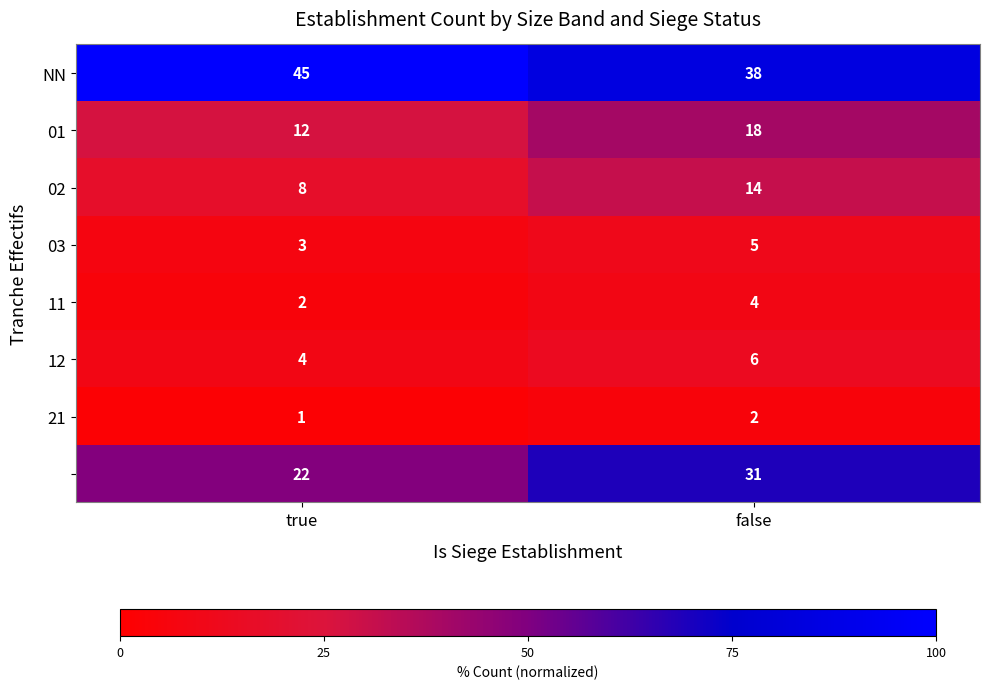

Which label corresponds to the largest value in the chart?

true